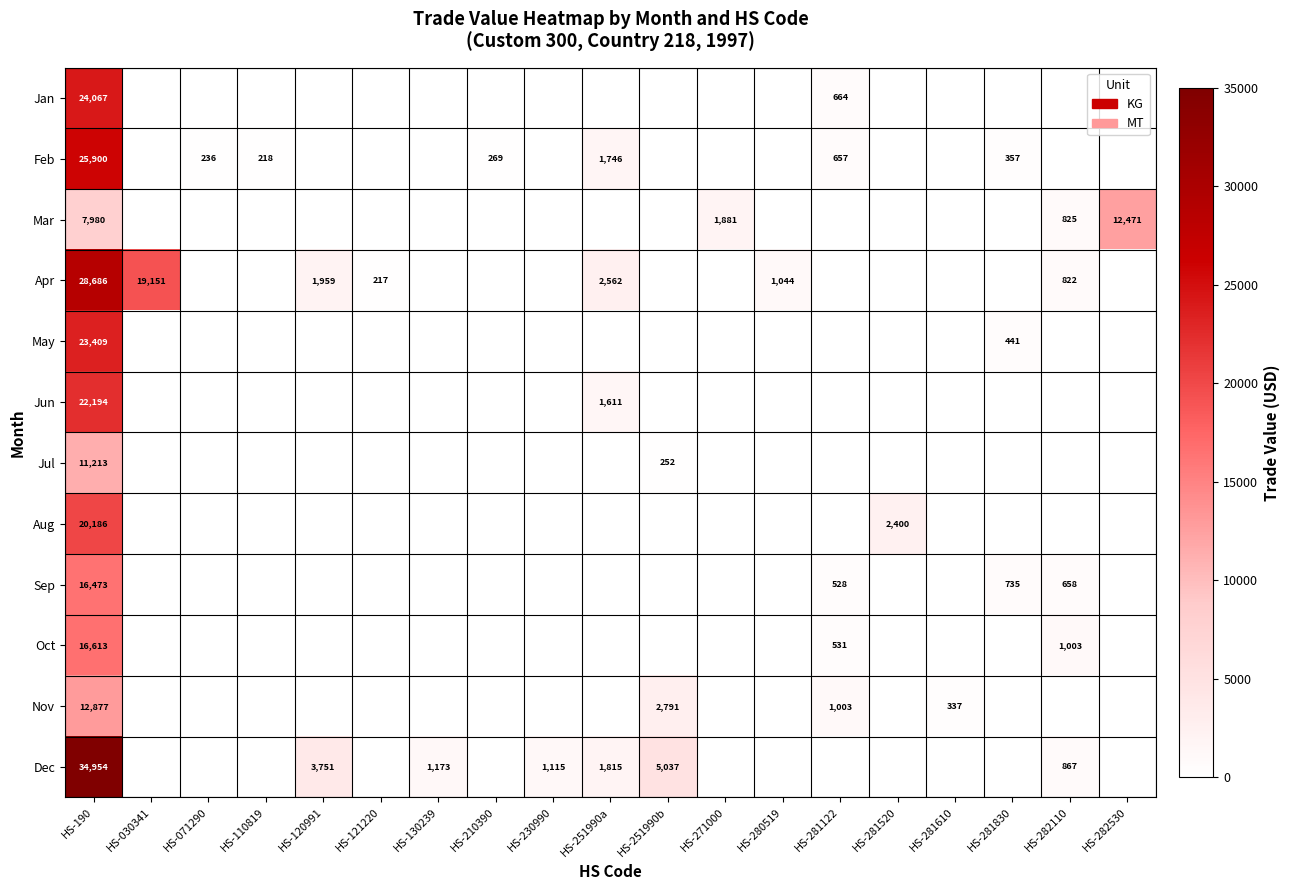

What is the total value across all series at HS-190?

244552